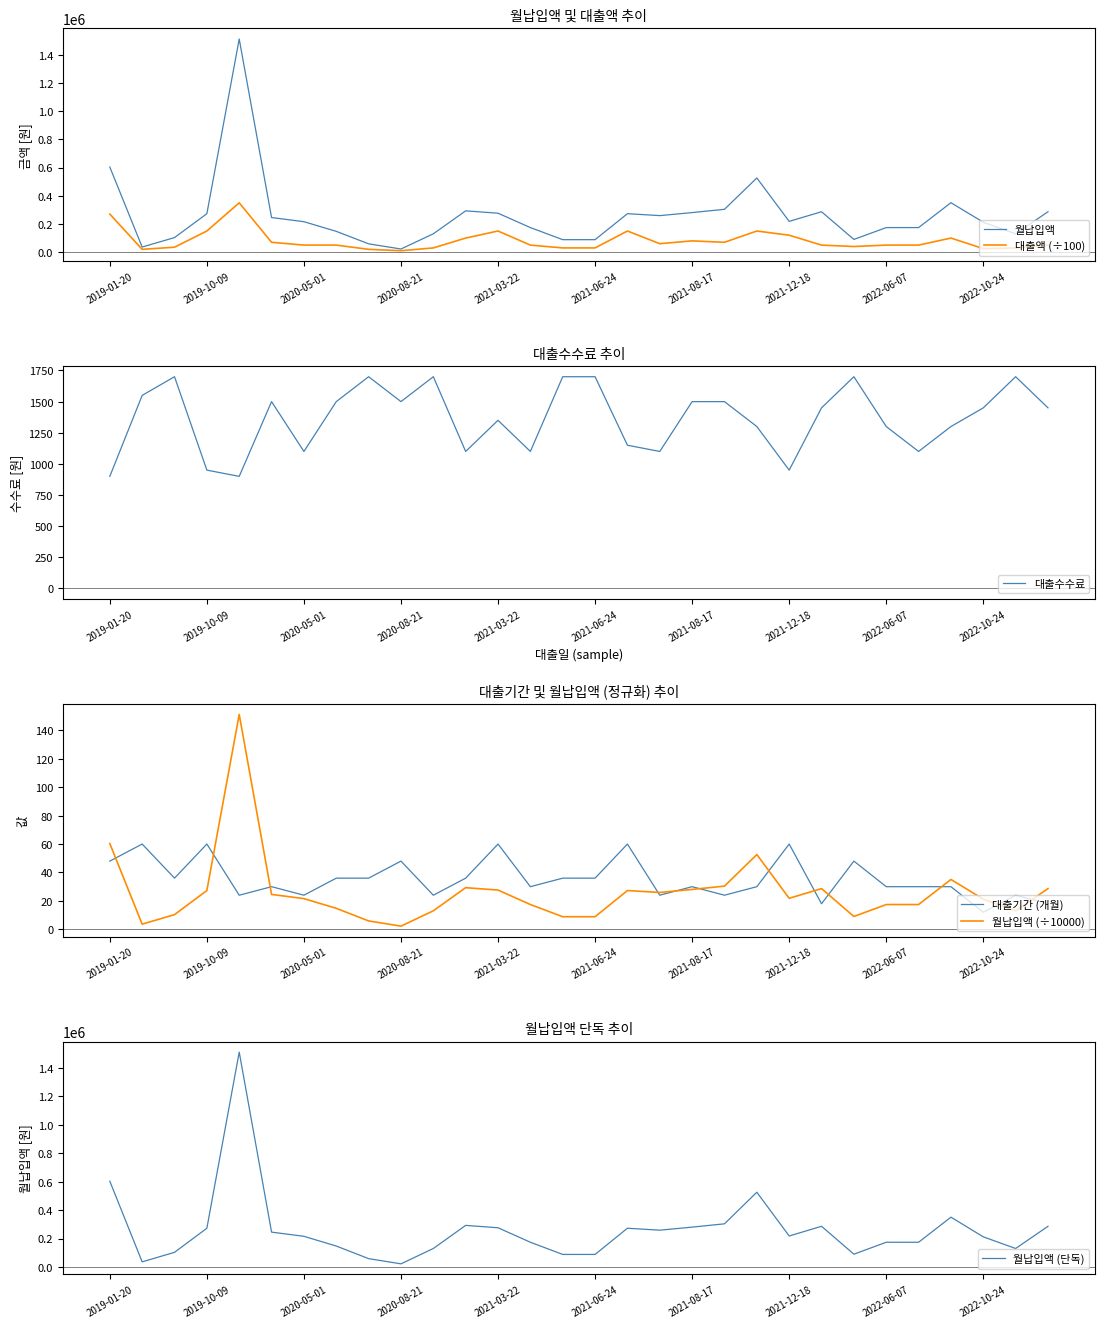

True or false: 대출액 (÷100) and 대출수수료 intersect in this chart.

False